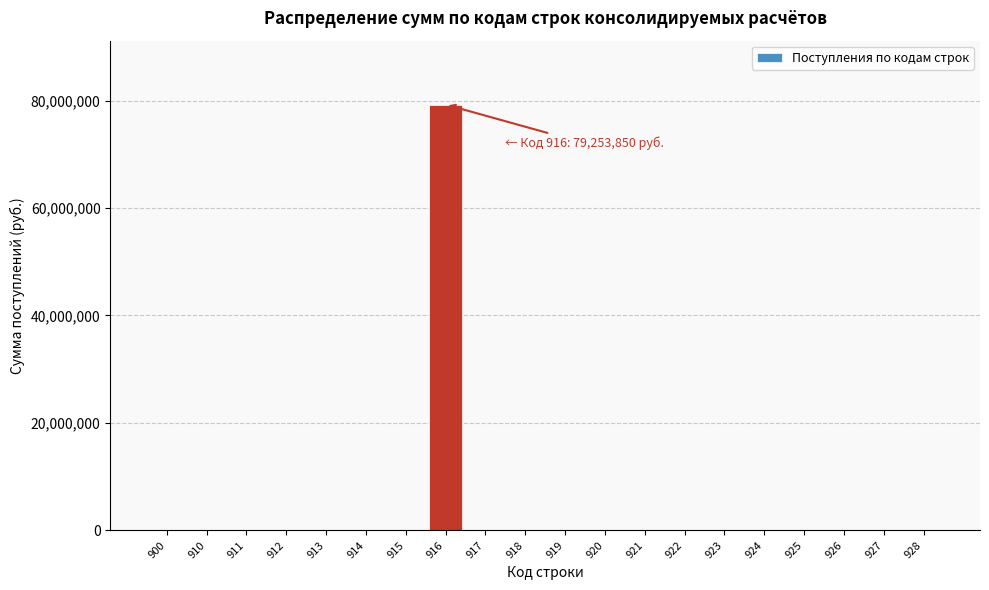

Reading left to right, what are all the values shown in this chart?

900=0	910=0	911=0	912=0	913=0	914=0	915=0	916=79253850	917=0	918=0	919=0	920=0	921=0	922=0	923=0	924=0	925=0	926=0	927=0	928=0